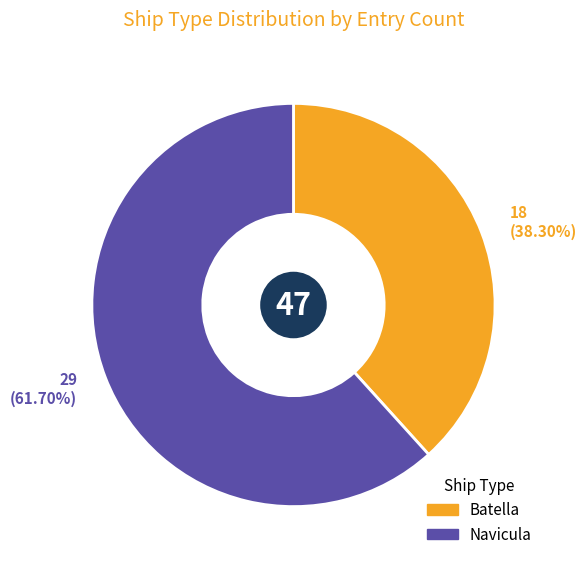

What percentage is the Navicula slice, to the nearest percent?

62%